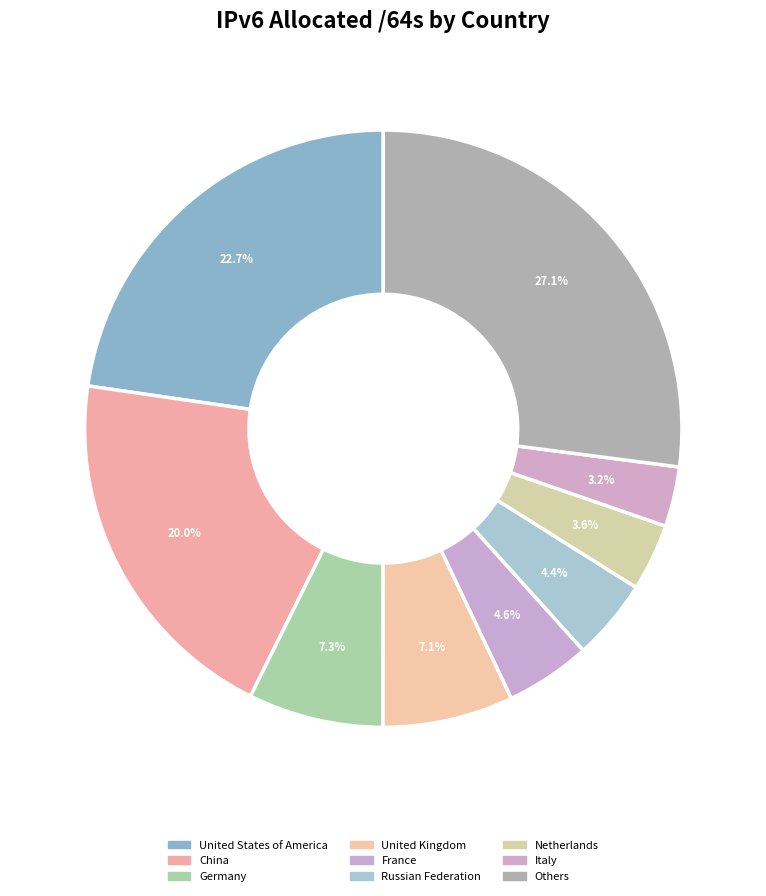

Is there any slice that represents more than half of the pie?

No